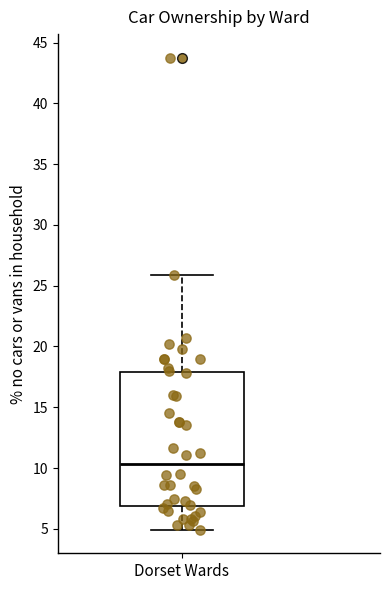

Read this box plot against the y-axis: the position of the median line, the range covered by the box, and the ends of both whiskers. The values are not printed on the chart, so give them approximately, as read against the axis.

median 10.5, box 7.0 to 18.0, whiskers 5.0 to 26.0